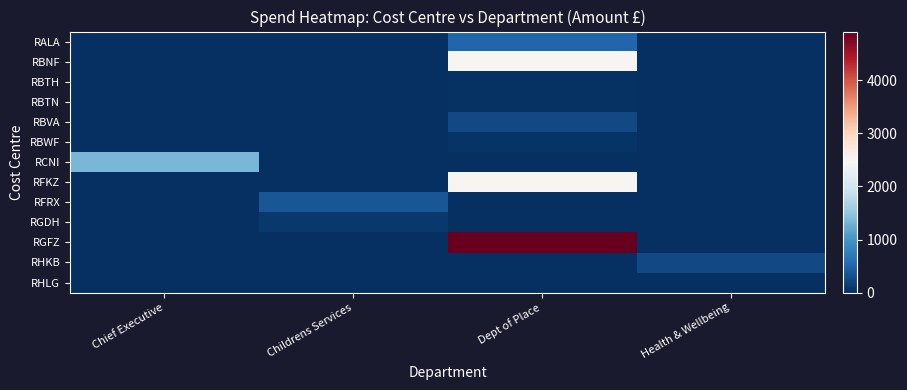

Reading right to left, extract all data points from this chart.

RALA: Health & Wellbeing=0.0	Dept of Place=502.3	Childrens Services=0.0	Chief Executive=0.0
RBNF: Health & Wellbeing=0.0	Dept of Place=2500.0	Childrens Services=0.0	Chief Executive=0.0
RBTH: Health & Wellbeing=0.0	Dept of Place=20.0	Childrens Services=0.0	Chief Executive=0.0
RBTN: Health & Wellbeing=0.0	Dept of Place=23.0	Childrens Services=0.0	Chief Executive=0.0
RBVA: Health & Wellbeing=0.0	Dept of Place=237.3	Childrens Services=0.0	Chief Executive=0.0
RBWF: Health & Wellbeing=0.0	Dept of Place=49.7	Childrens Services=0.0	Chief Executive=0.0
RCNI: Health & Wellbeing=0.0	Dept of Place=0.0	Childrens Services=0.0	Chief Executive=1333.5
RFKZ: Health & Wellbeing=0.0	Dept of Place=2500.0	Childrens Services=0.0	Chief Executive=0.0
RFRX: Health & Wellbeing=0.0	Dept of Place=0.0	Childrens Services=358.9	Chief Executive=0.0
RGDH: Health & Wellbeing=0.0	Dept of Place=0.0	Childrens Services=89.5	Chief Executive=0.0
RGFZ: Health & Wellbeing=0.0	Dept of Place=4920.0	Childrens Services=0.0	Chief Executive=0.0
RHKB: Health & Wellbeing=245.9	Dept of Place=0.0	Childrens Services=0.0	Chief Executive=0.0
RHLG: Health & Wellbeing=0.0	Dept of Place=0.0	Childrens Services=3.0	Chief Executive=0.0